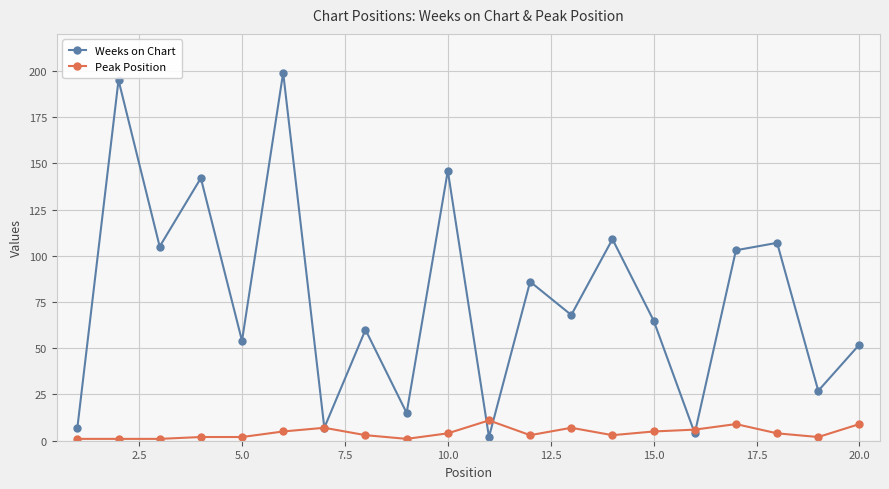

How many lines are shown in the chart?

2